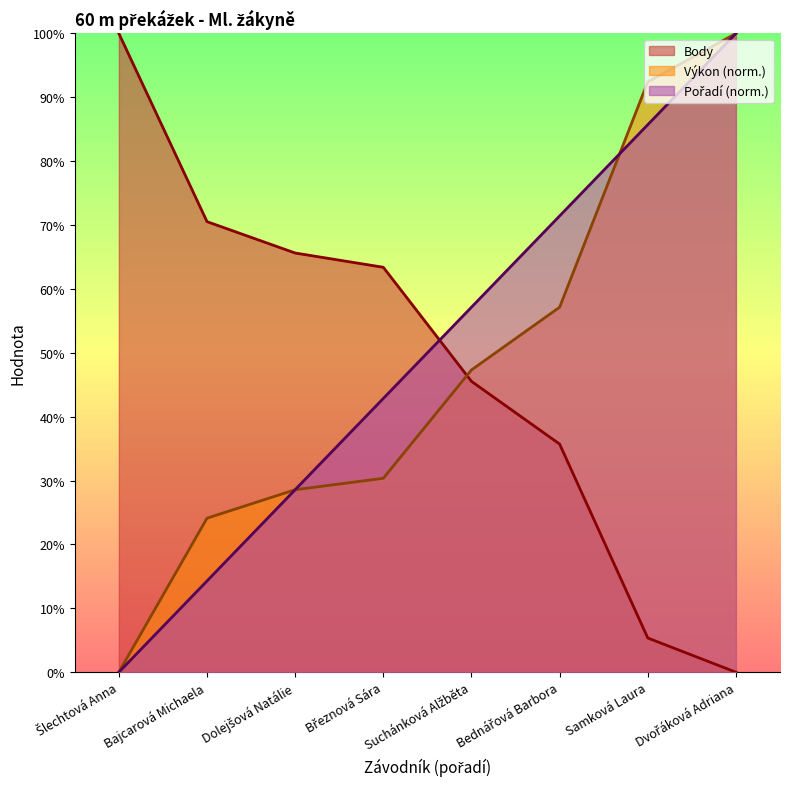

Where do Body and Pořadí first cross each other?

Březnová Sára and Suchánková Alžběta